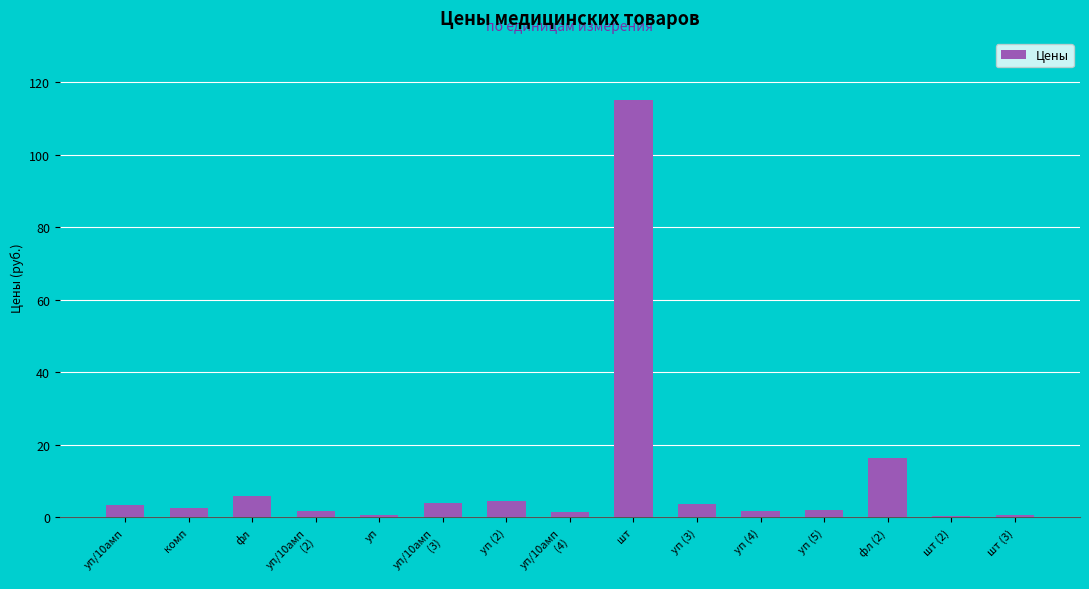

What is the difference between the second highest and second lowest values?

15.7